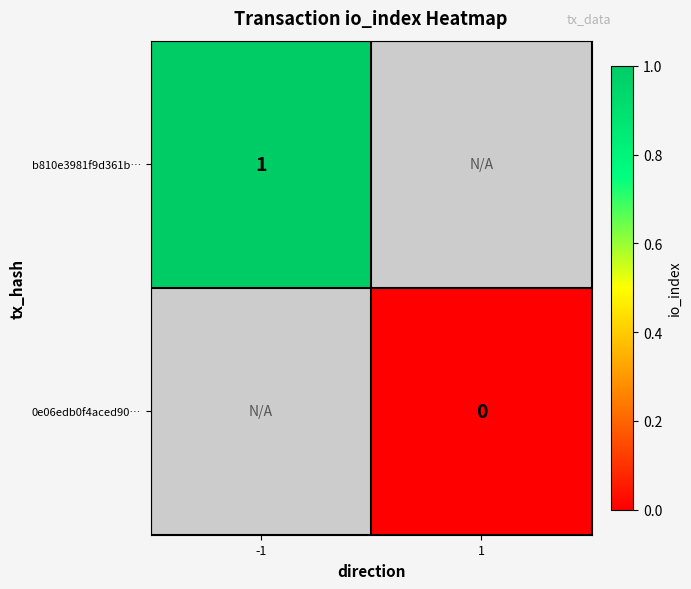

Between 1 and -1, which is larger?

-1